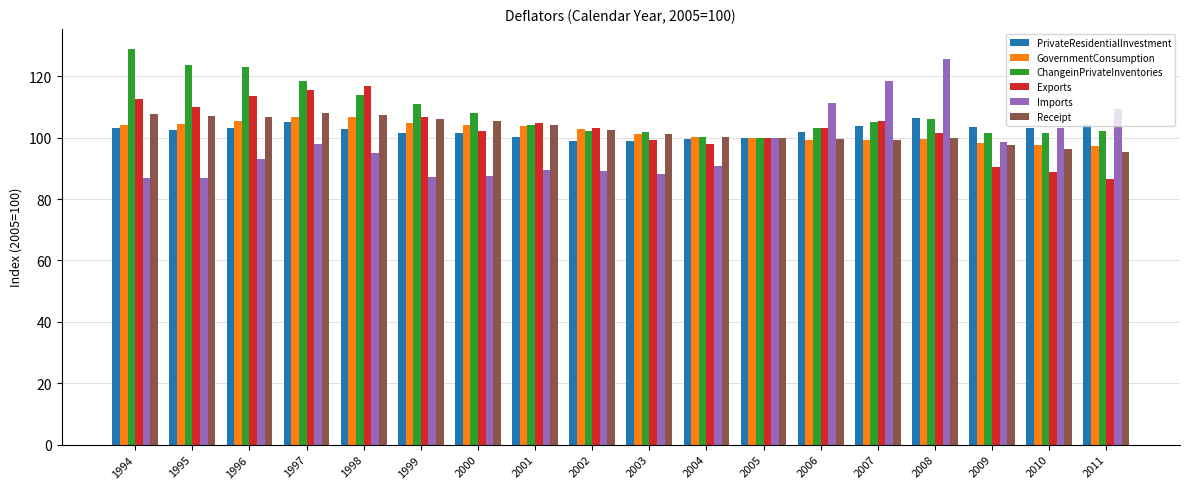

Which category has the highest value across all series?

1994